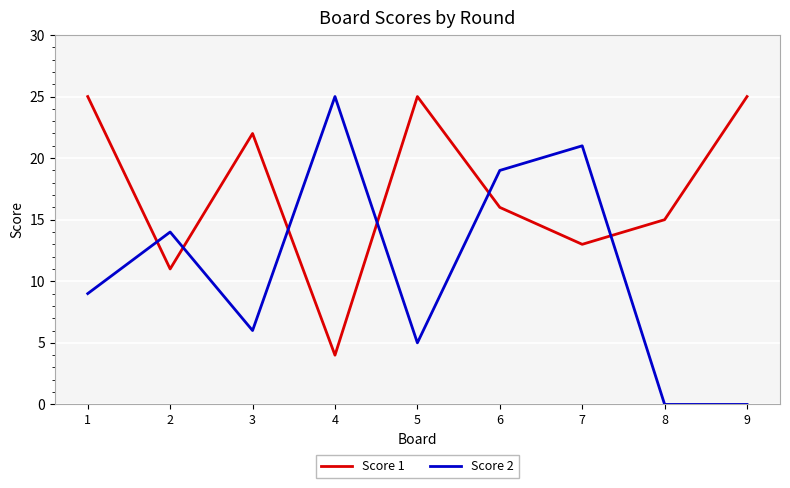

What is the difference between the highest and lowest values at 3?

16